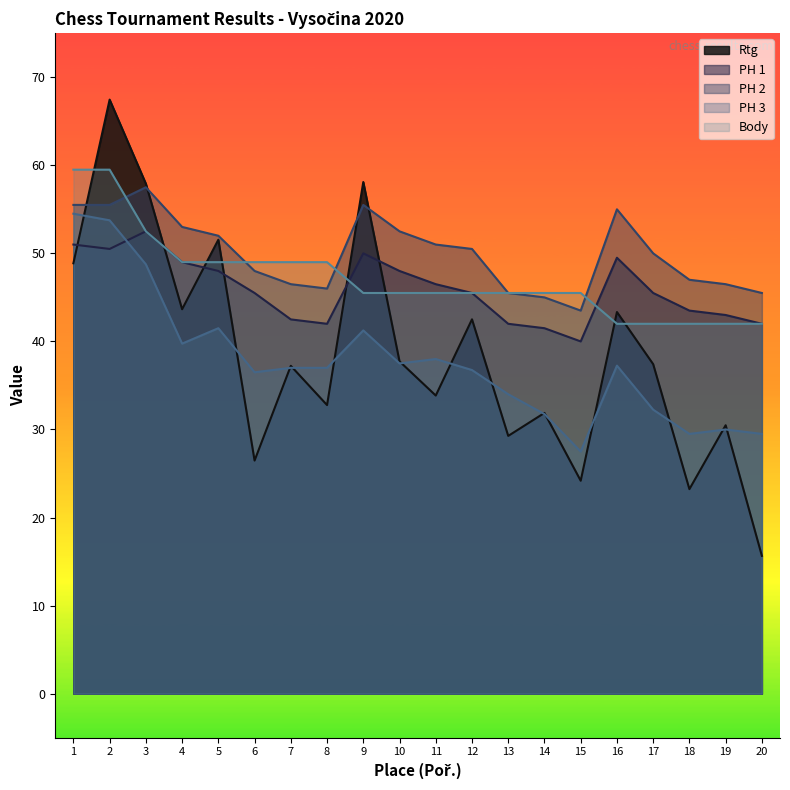

List the series in order of their peak value, lowest first.

PH 1, PH 3, PH 2, Body, Rtg